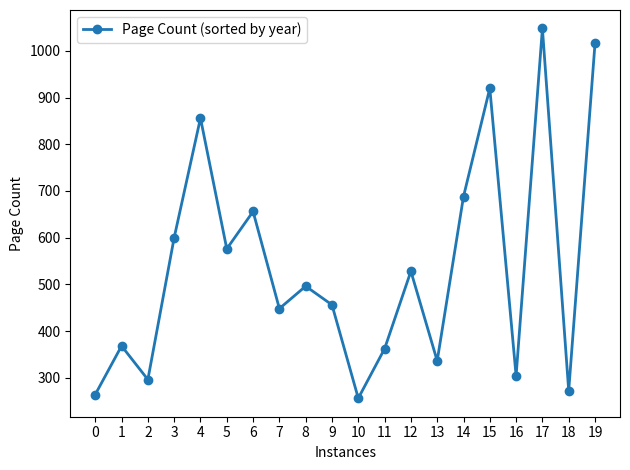

The value at 15 is 920. True or false?

True